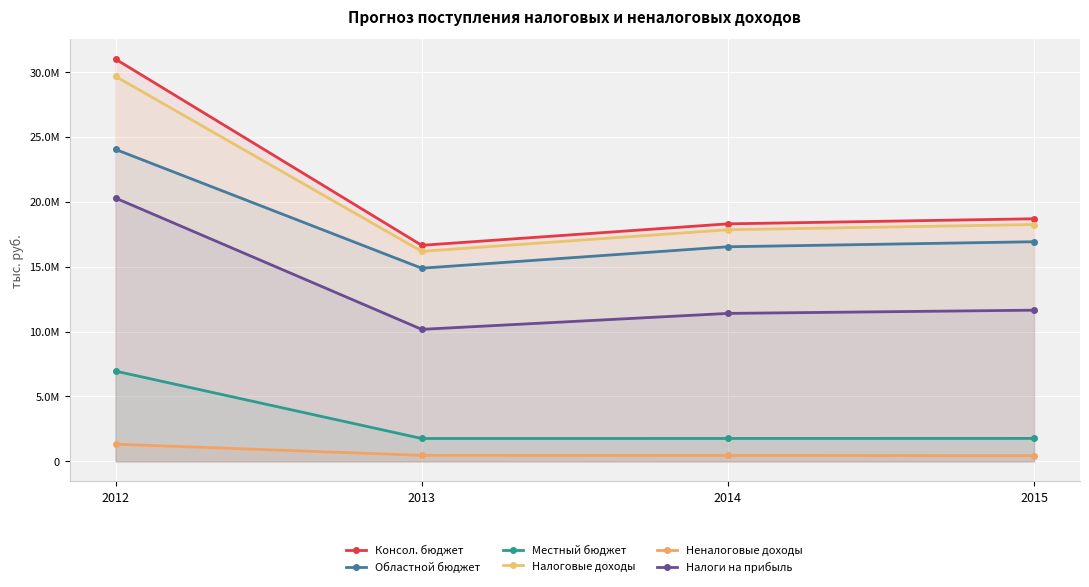

What is the total value across all series at 2015?

67707762.0